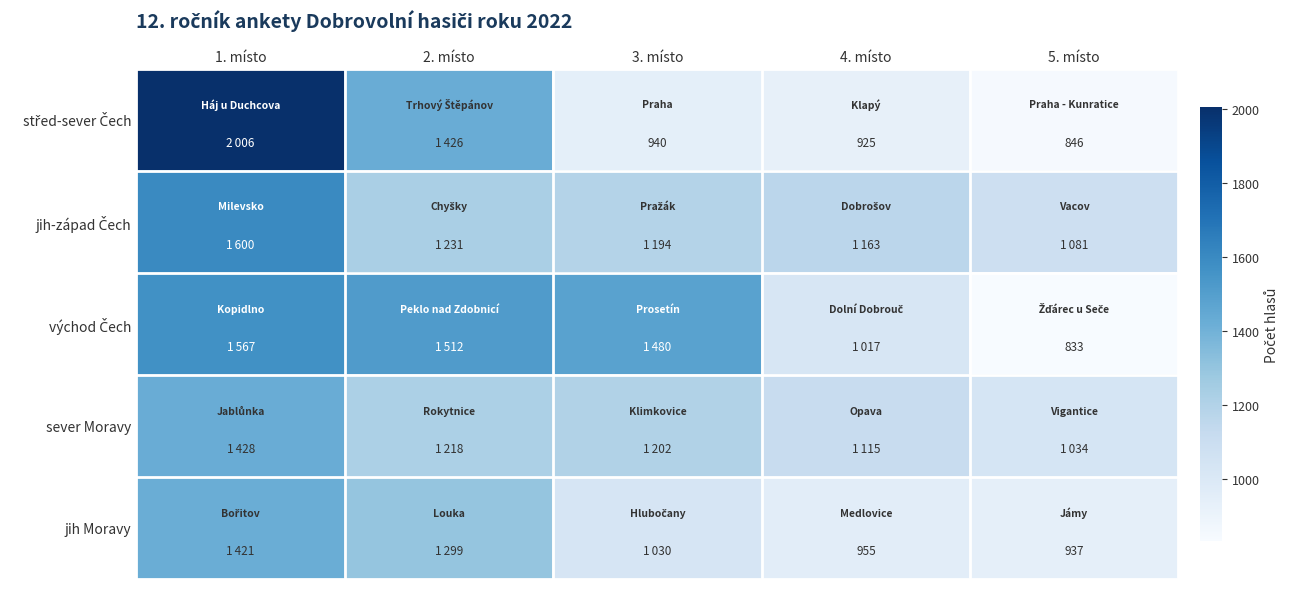

What is the difference between the sever Moravy values at 1. místo and 3. místo?

226